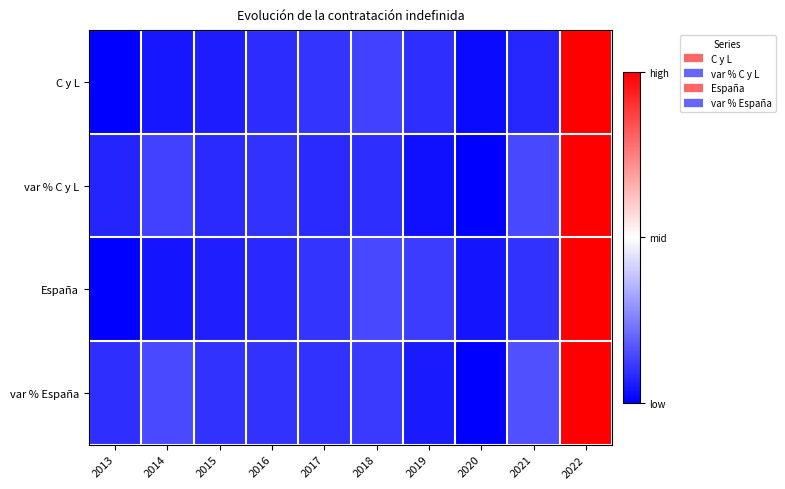

Reading right to left, extract all data points from this chart.

C y L: 2022=1.0	2021=0.1	2020=0.0	2019=0.1	2018=0.1	2017=0.1	2016=0.1	2015=0.1	2014=0.0	2013=0.0
var % C y L: 2022=1.0	2021=0.1	2020=0.0	2019=0.0	2018=0.1	2017=0.1	2016=0.1	2015=0.1	2014=0.1	2013=0.1
España: 2022=1.0	2021=0.1	2020=0.0	2019=0.1	2018=0.1	2017=0.1	2016=0.1	2015=0.1	2014=0.0	2013=0.0
var % España: 2022=1.0	2021=0.2	2020=0.0	2019=0.1	2018=0.1	2017=0.1	2016=0.1	2015=0.1	2014=0.1	2013=0.1